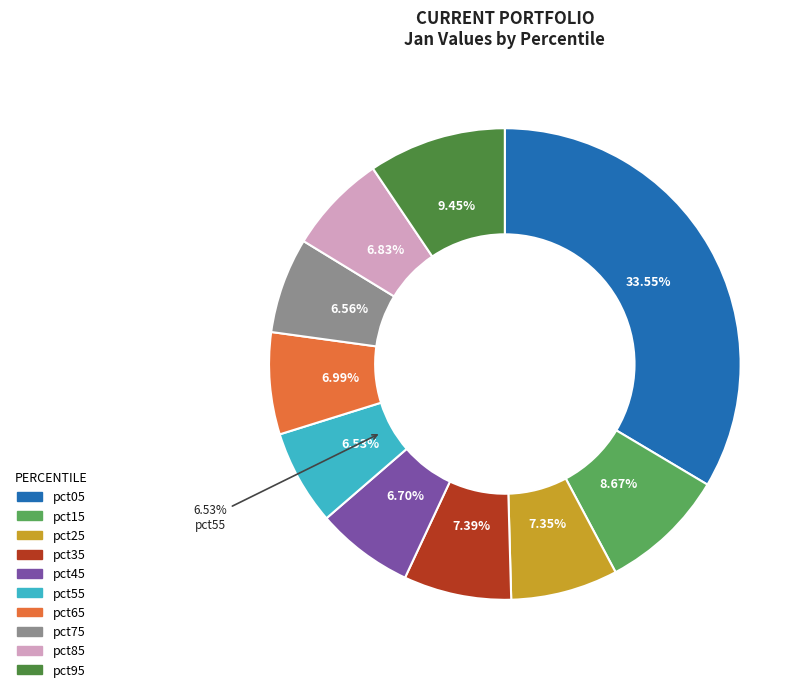

Is there any slice that represents more than half of the pie?

No